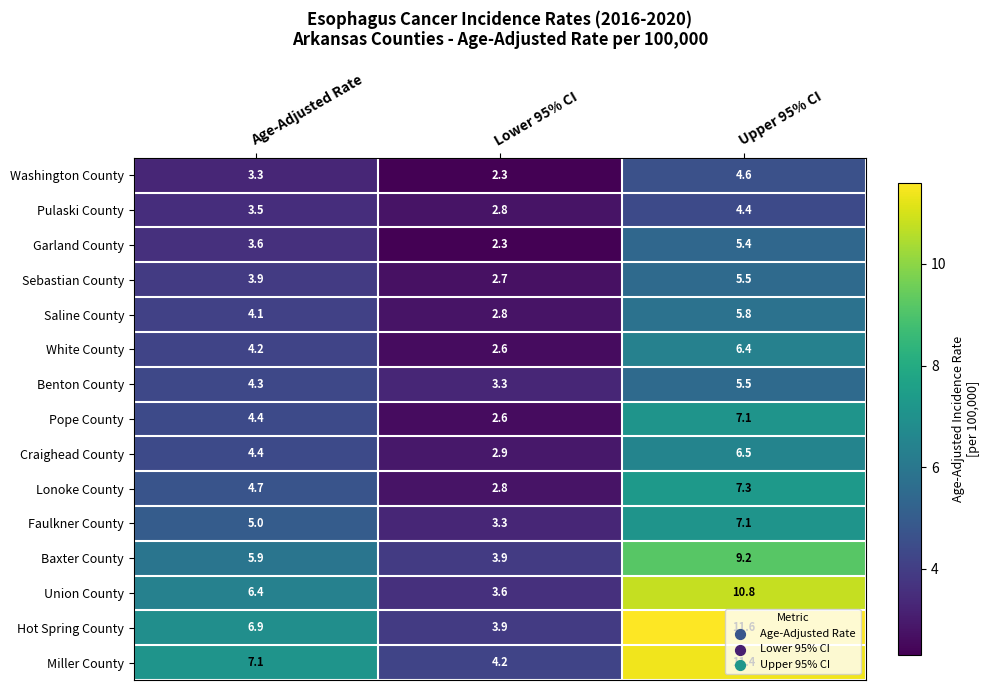

Which label corresponds to the smallest value in the chart?

Lower 95% CI